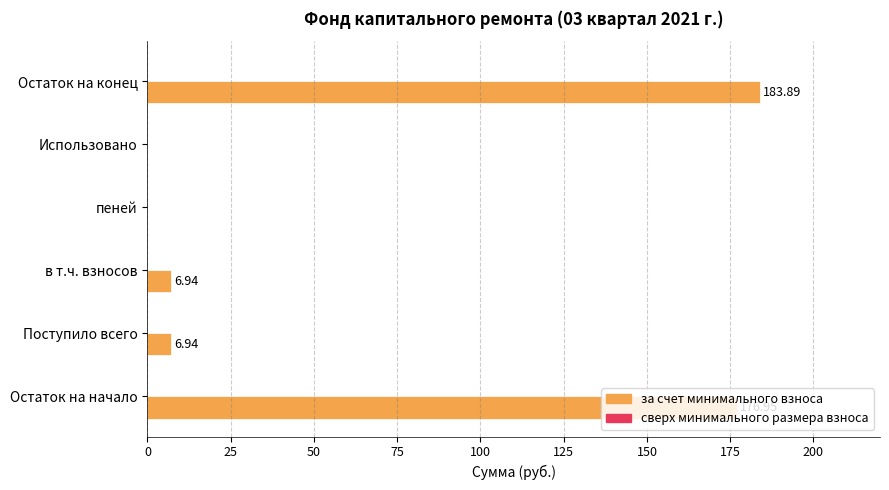

Which has a higher value, Остаток на конец or в т.ч. взносов?

Остаток на конец